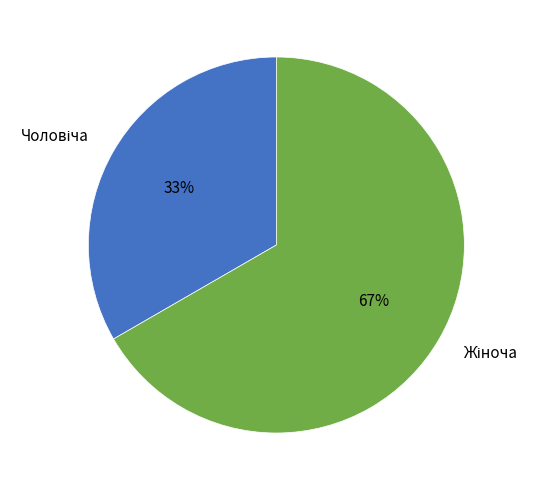

To the nearest percent, what is the average slice percentage?

50%